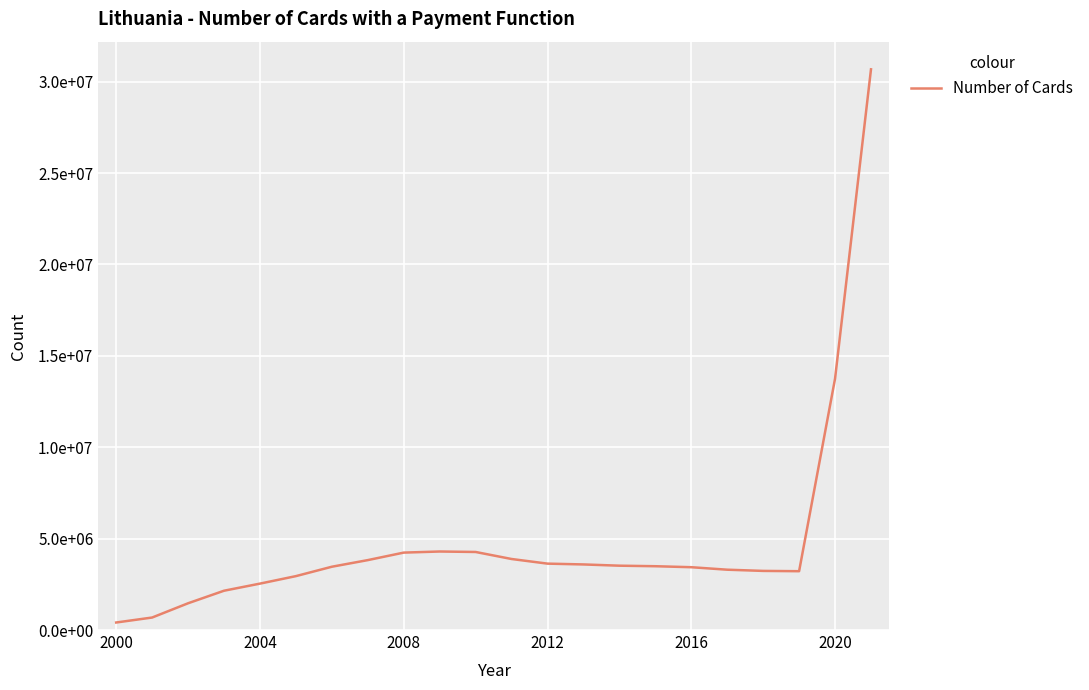

Is this an area chart (filled region under the line)?

No